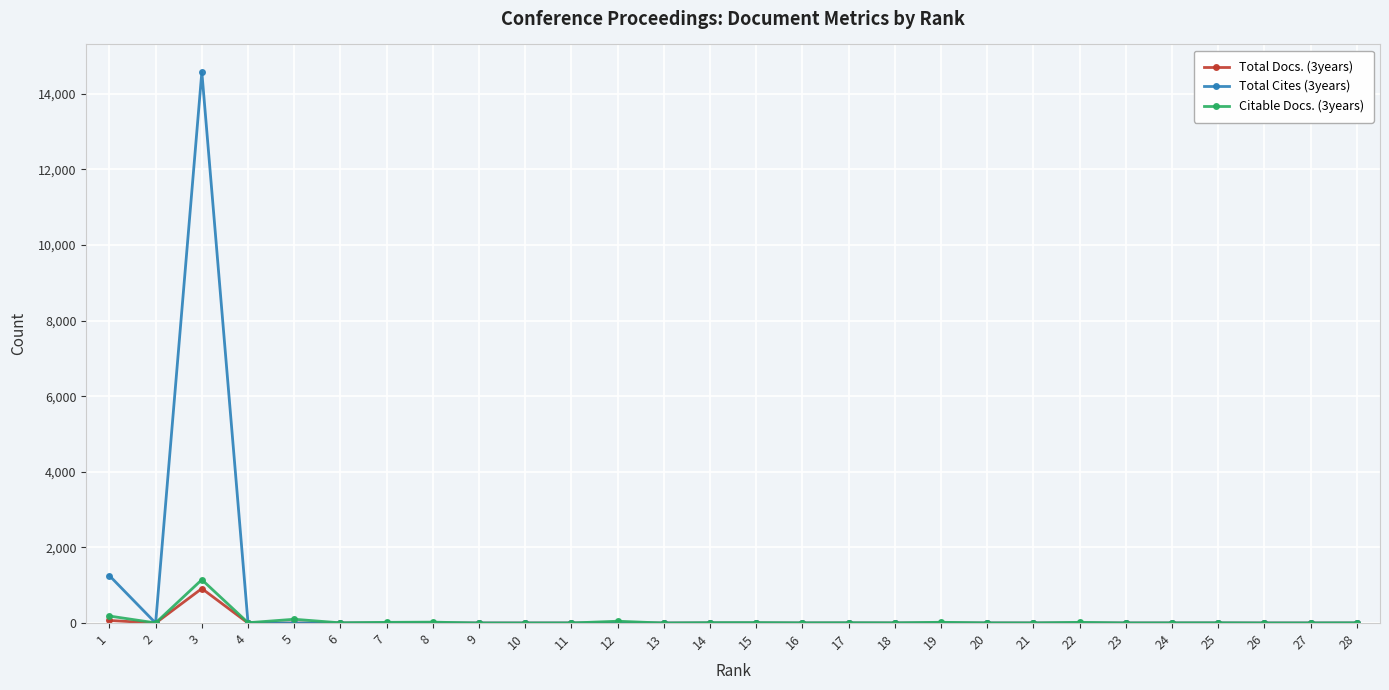

Is it true that Citable Docs. (3years) equals 11 at 15?

True